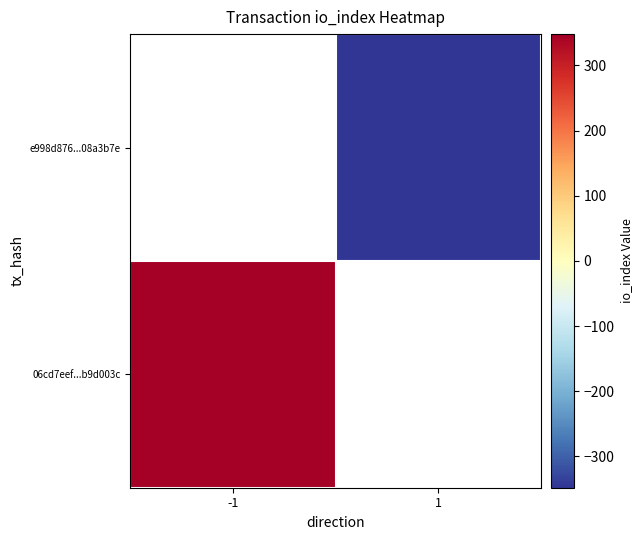

Which has a higher value, 1 or -1?

-1